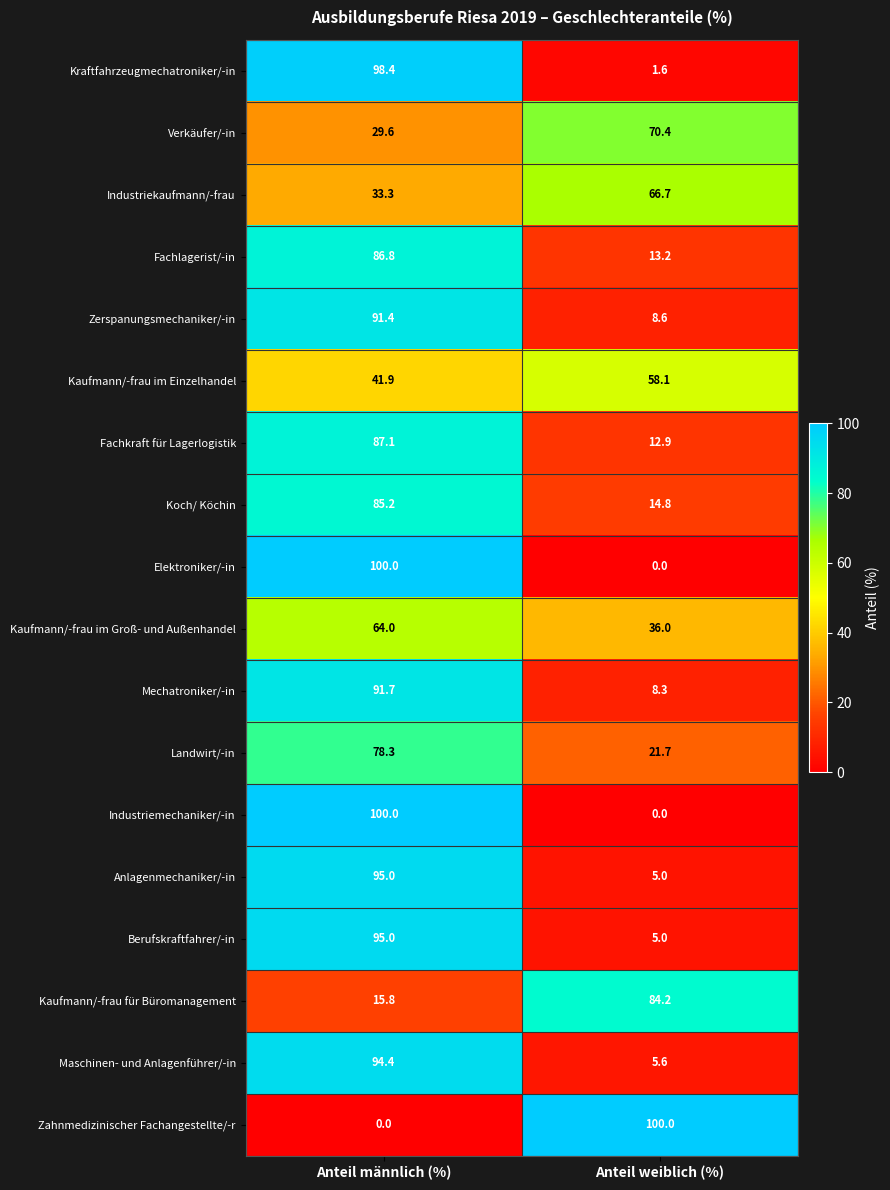

Is the value of Elektroniker/-in at Anteil männlich (%) greater than the value of Verkäufer/-in at Anteil weiblich (%)?

Yes